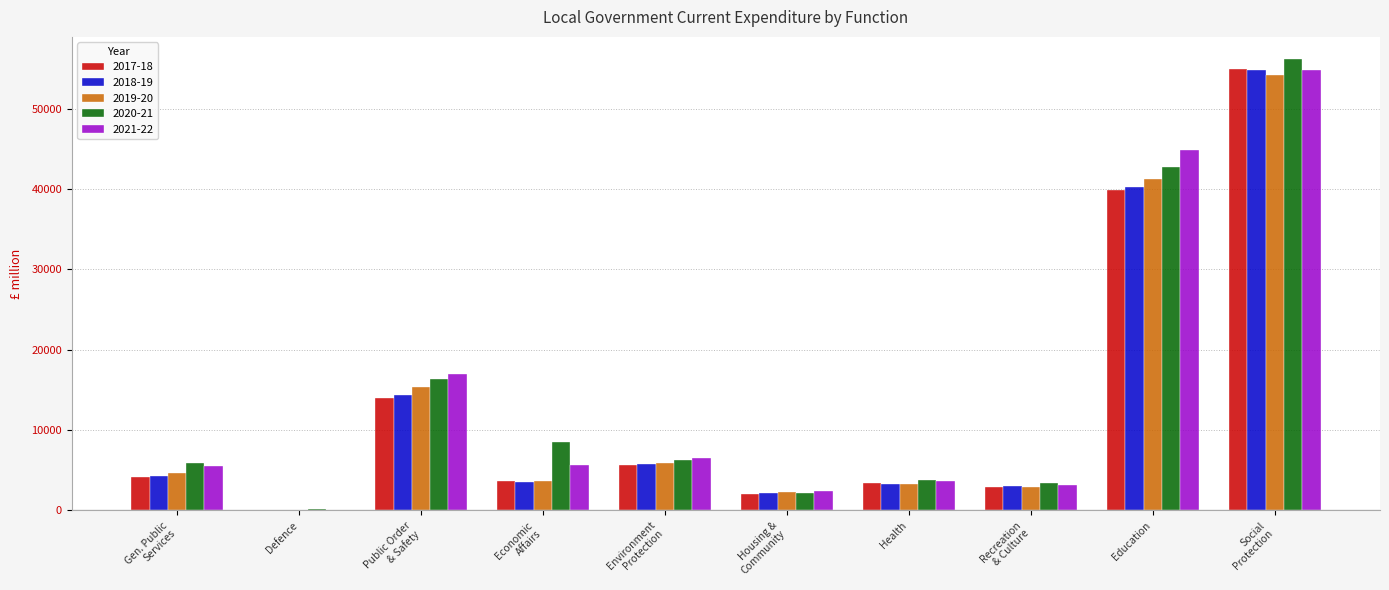

Is the value of 2017-18 at Health greater than the value of 2021-22 at Defence?

Yes